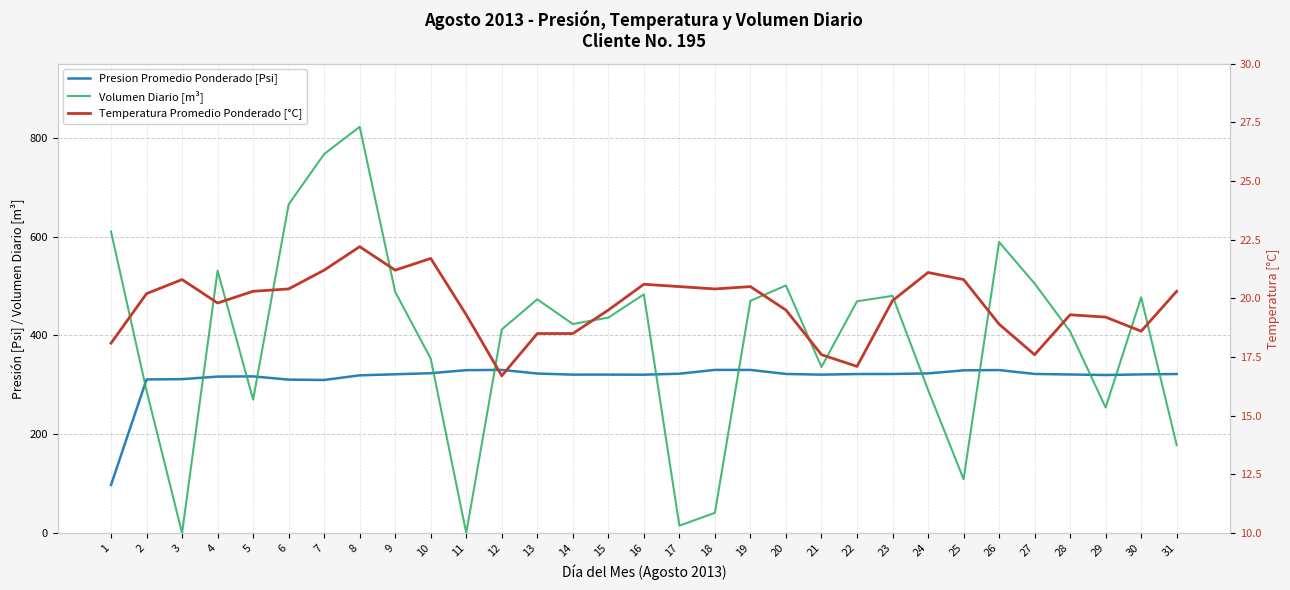

How many lines are shown in the chart?

3